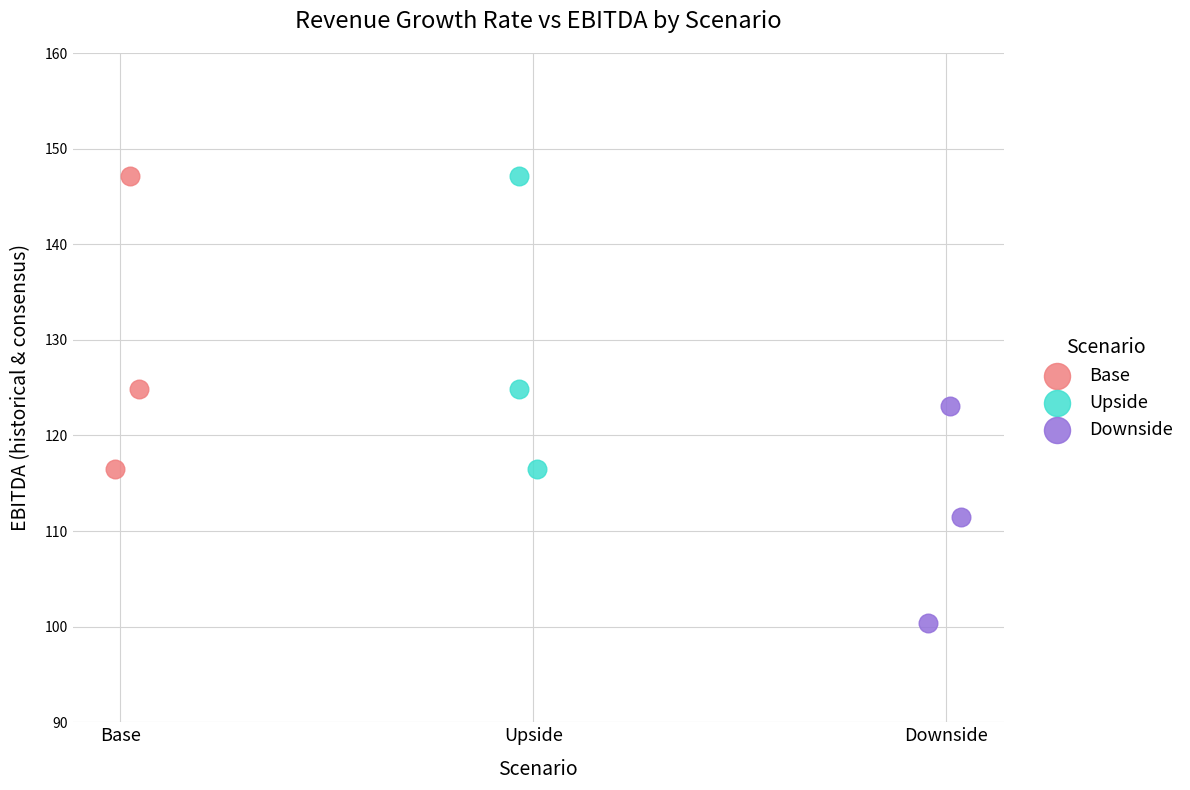

Which series reaches the minimum Y coordinate?

Downside